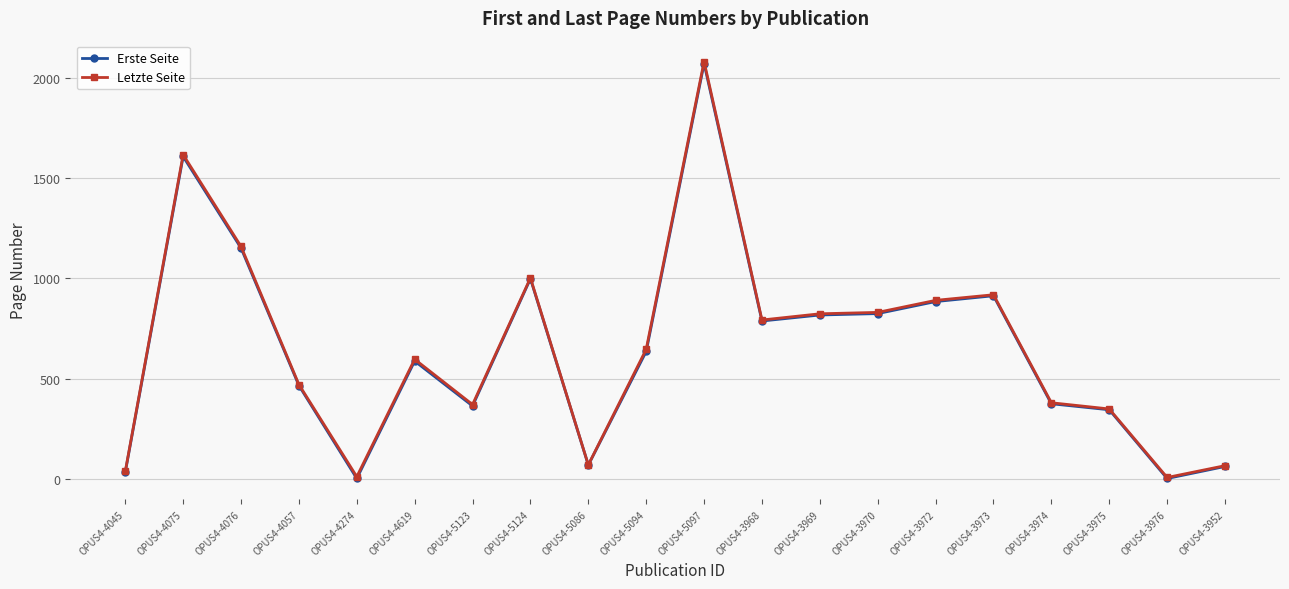

What is the spread (max minus min) of values at OPUS4-4076?

8